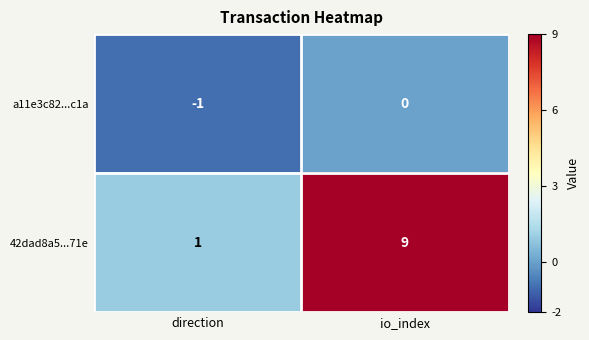

Between direction and io_index, which series saw the biggest shift?

42dad8a5...71e